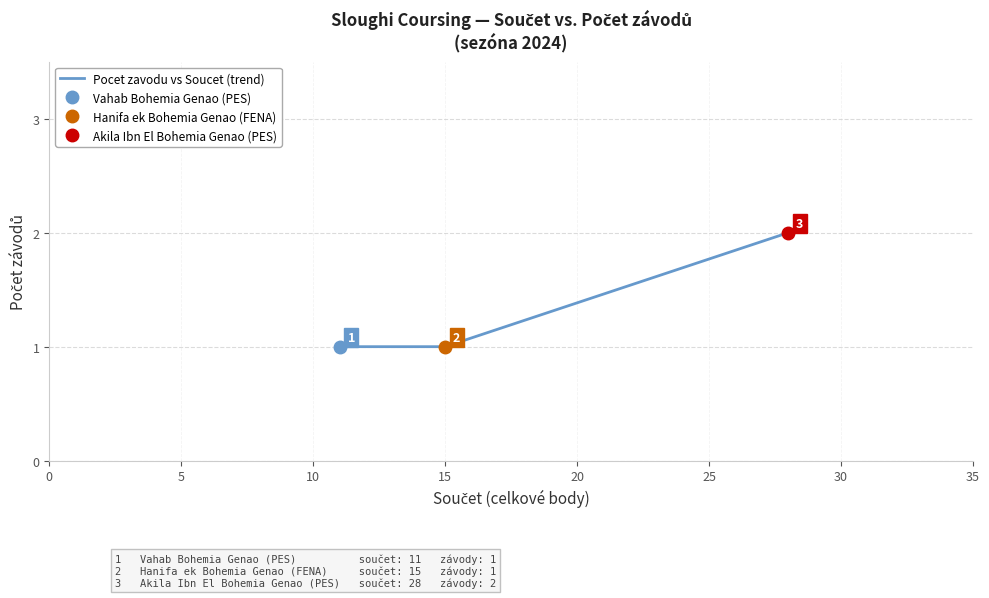

How many lines are shown in the chart?

1